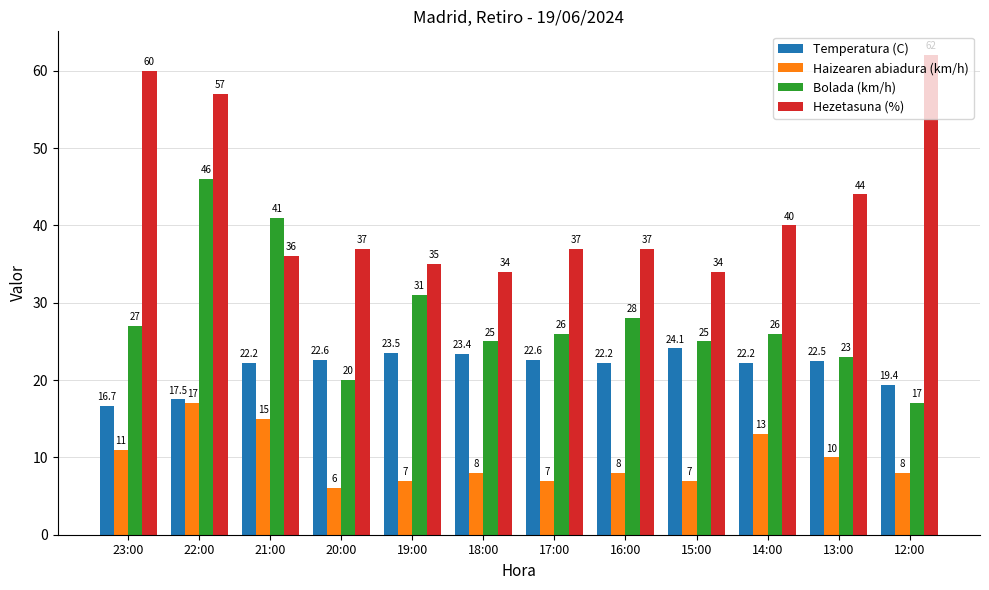

At which category is the sum across all series the highest?

22:00